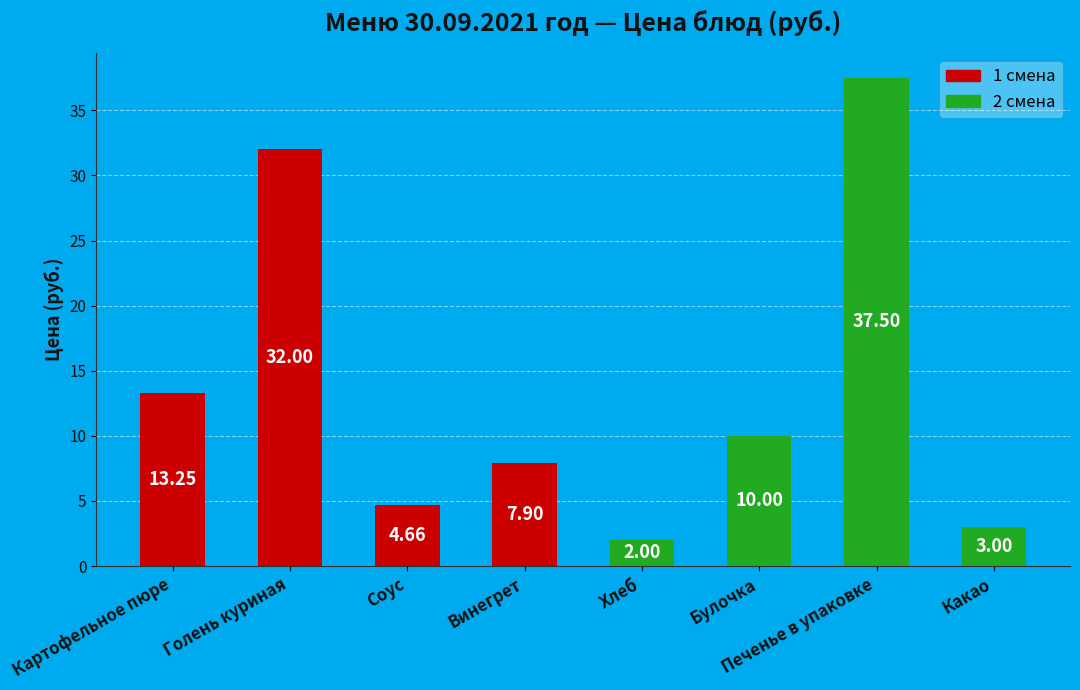

Rank the categories by value from highest to lowest.

Печенье в упаковке, Голень куриная, Картофельное пюре, Булочка, Винегрет, Соус, Какао, Хлеб